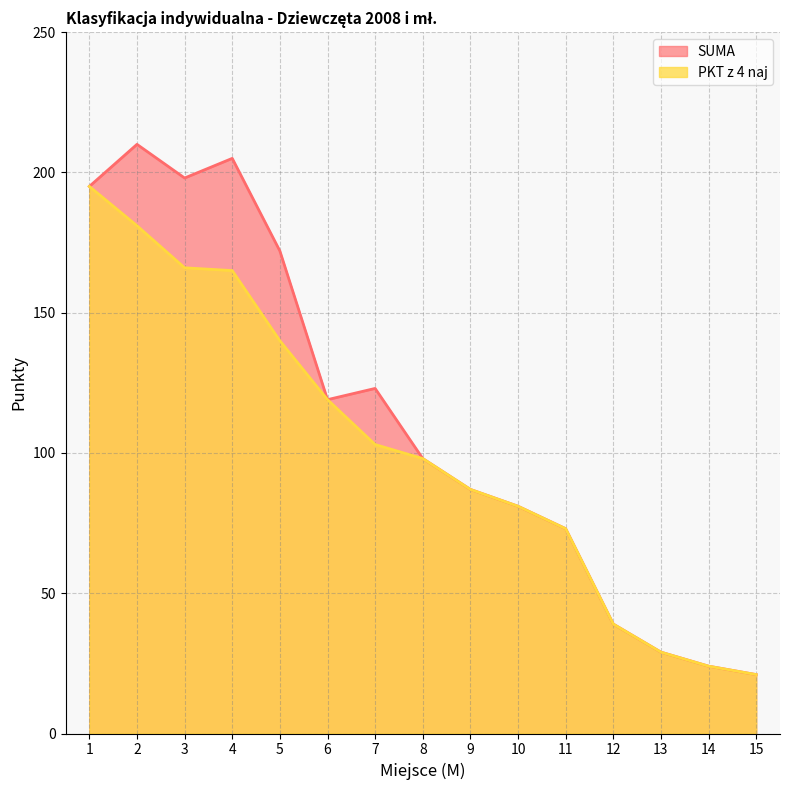

True or false: SUMA and PKT z 4 naj cross at least once.

False